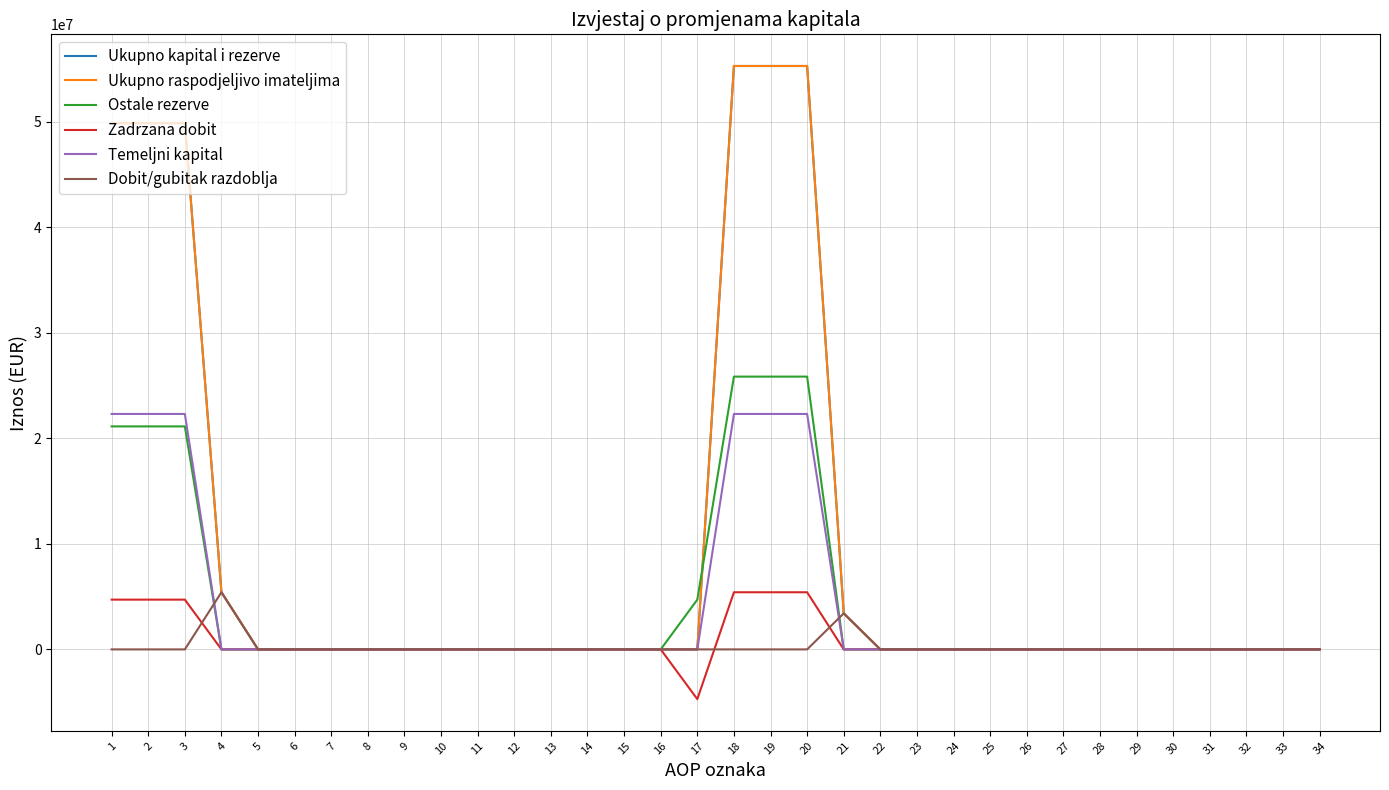

Between 33 and 7, which is larger?

33